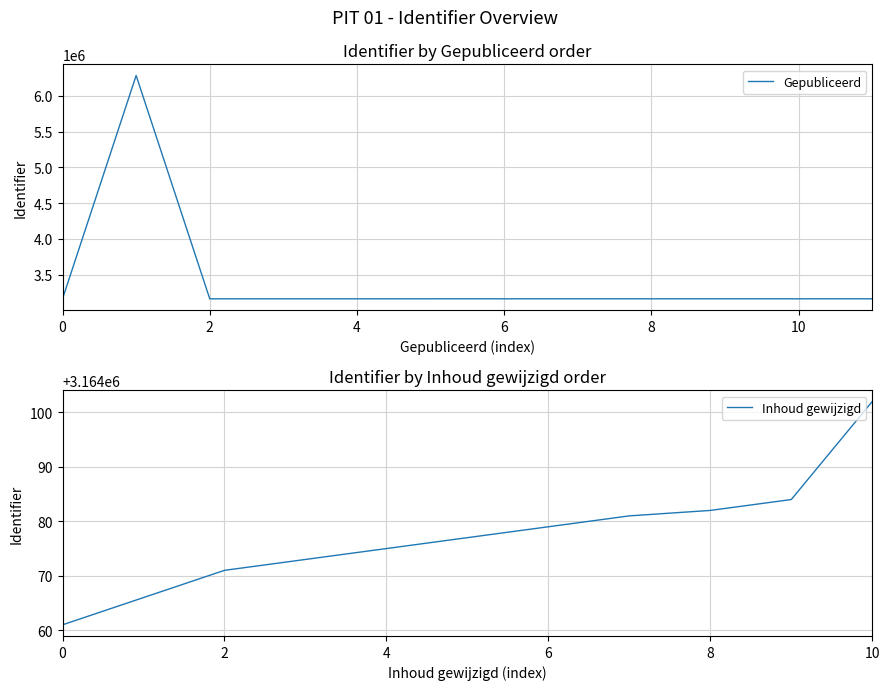

What is the minimum value shown in the chart?

3164061